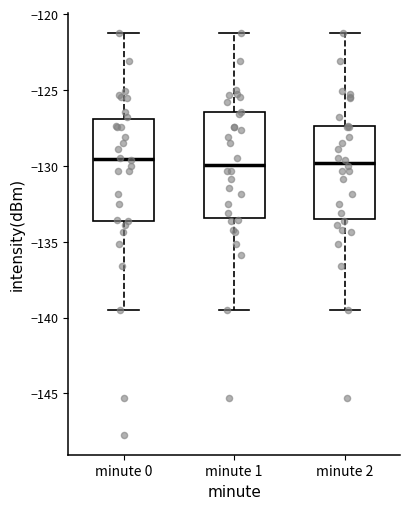

Where does the upper whisker of the box for minute 1 end on the y-axis? The values are not printed on the chart, so give them approximately, as read against the axis.

-121.5